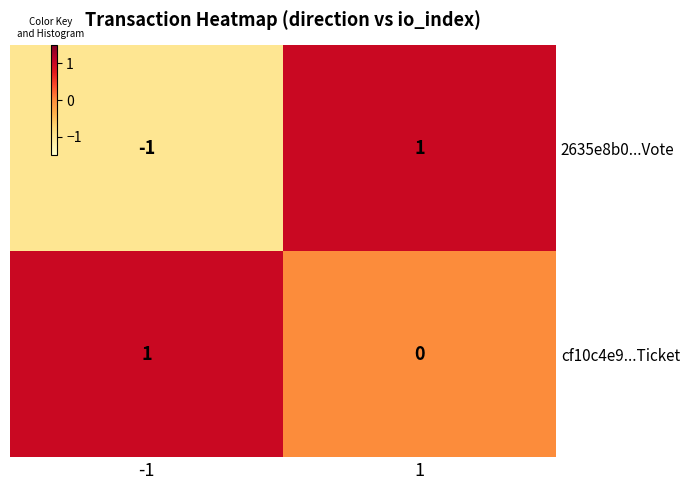

Which series has the widest spread of values?

2635e8b0...Vote